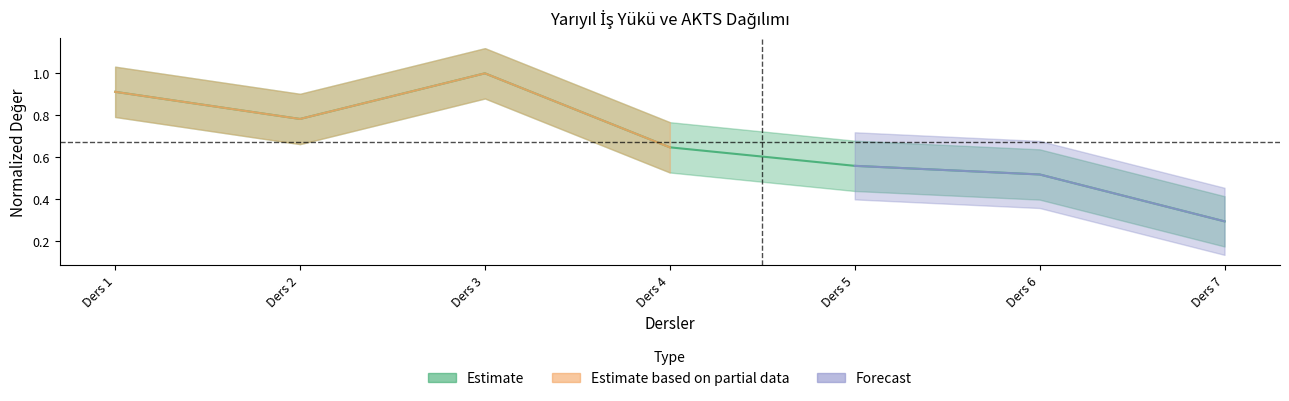

What is the smallest value displayed?

0.3